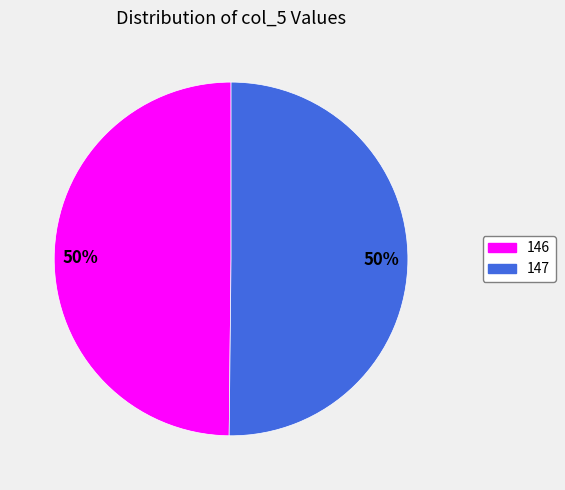

Is it true that 147 is 44% of the pie?

False